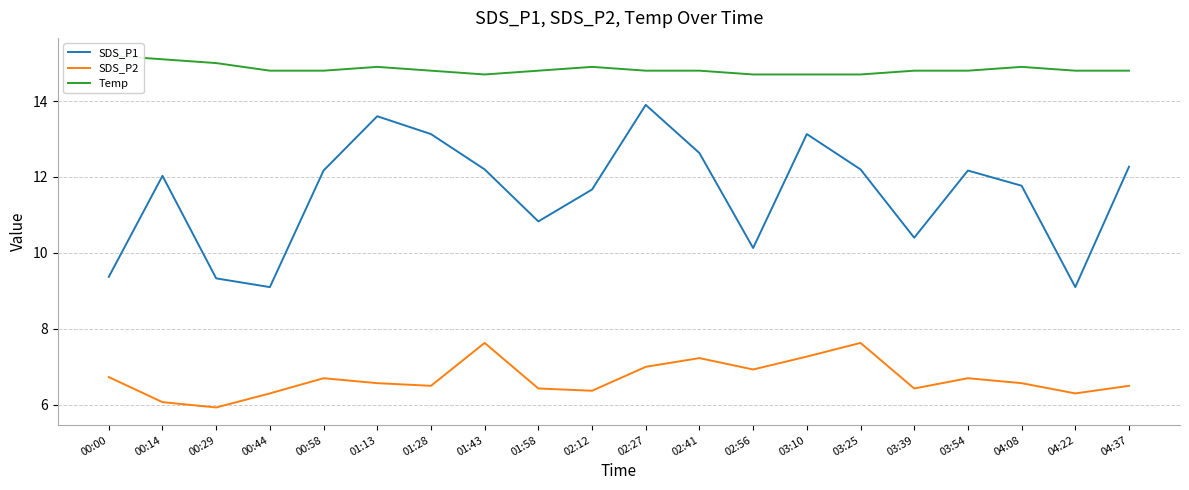

Which label corresponds to the smallest value in the chart?

00:29